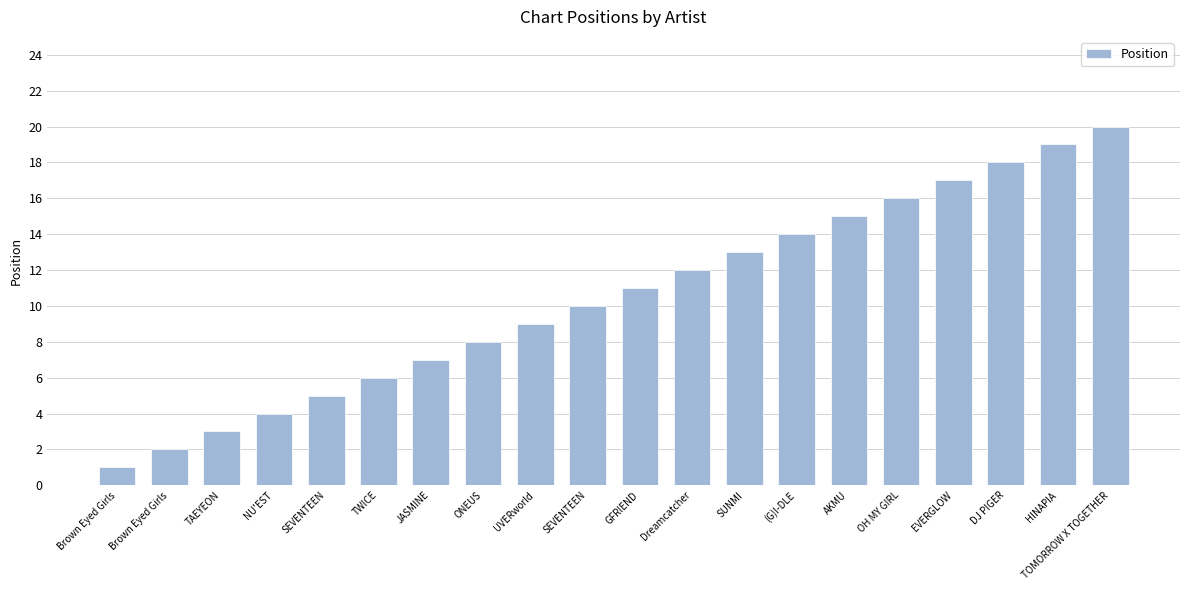

Count the number of categories in the chart.

20